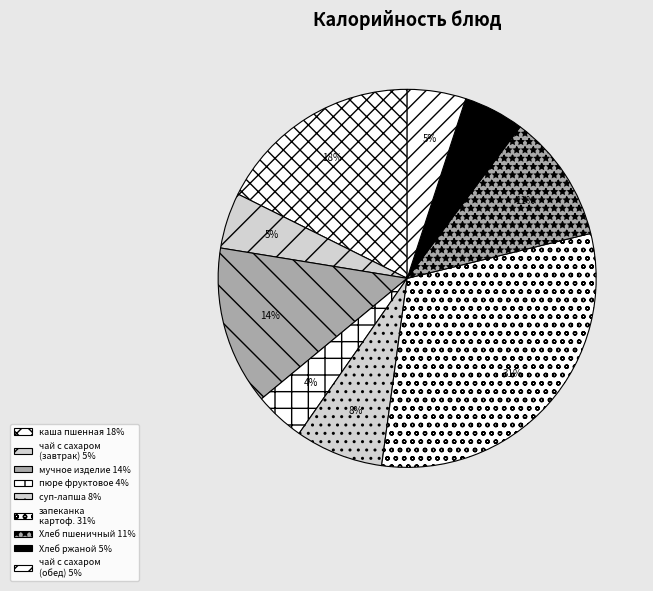

Which slice is the largest?

запеканка картофельная с мясом и овощами